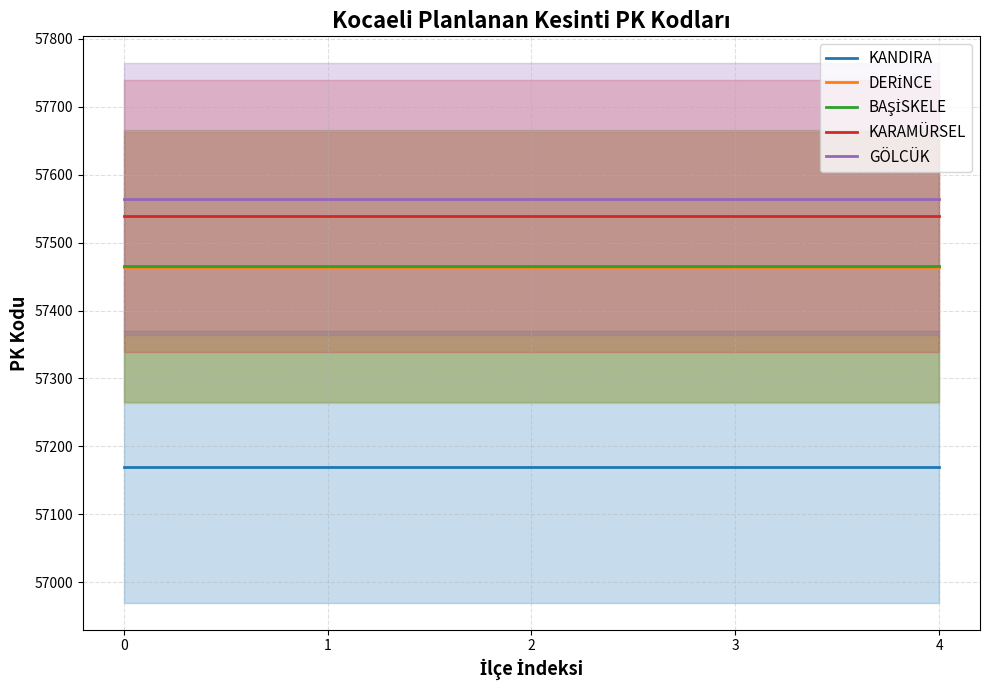

What is the difference between the highest and lowest values at 4?

394.0